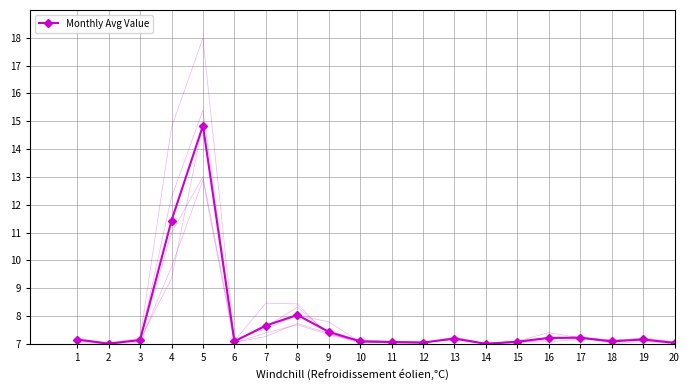

What is the change in value from 7 to 8?

+0.4